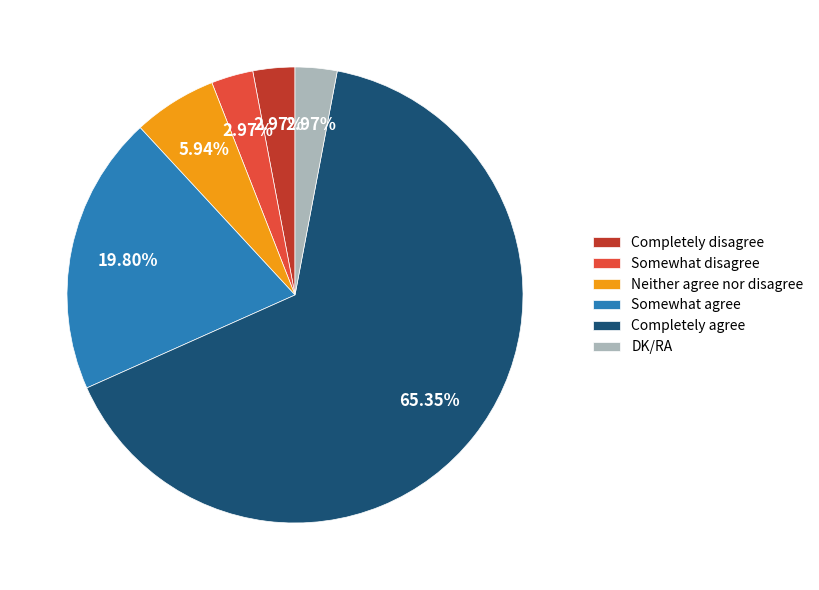

Which slice represents more than half of the pie?

Completely agree